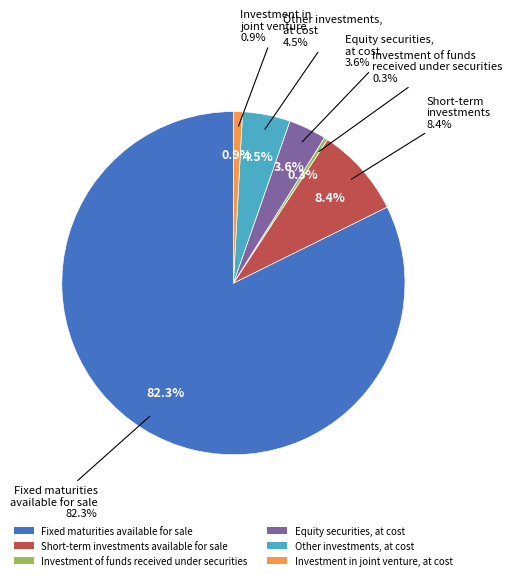

To the nearest percent, what is the average slice percentage?

17%